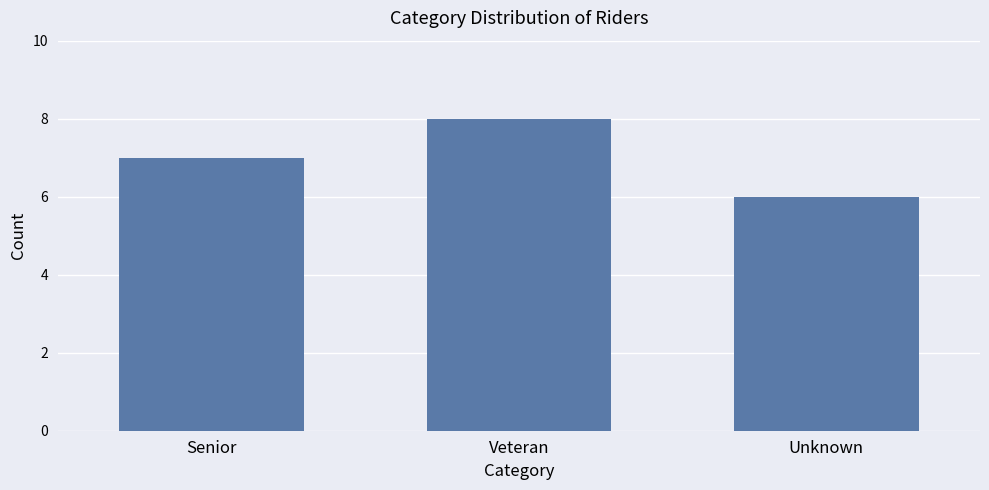

The value at Unknown is 2. True or false?

False